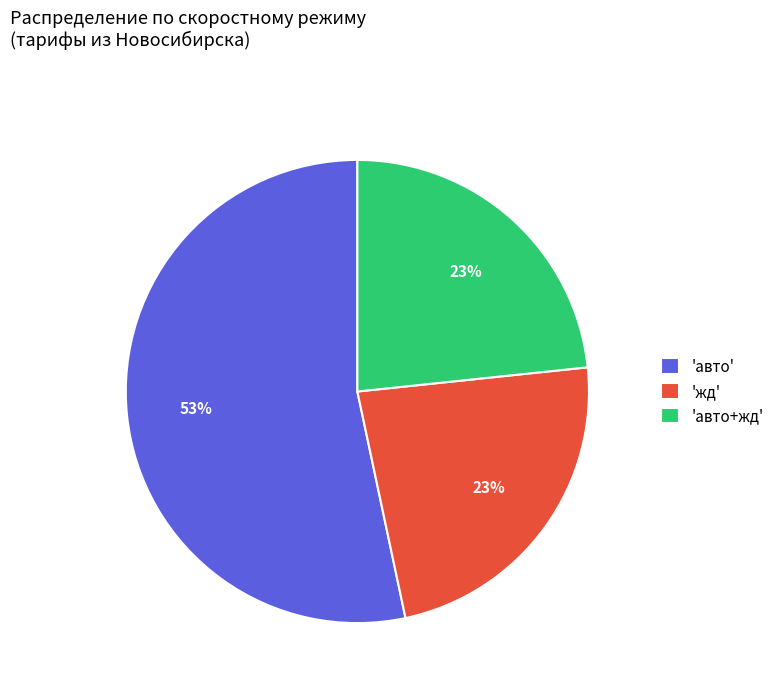

Combined, do 'жд' and 'авто' account for over 50%?

Yes